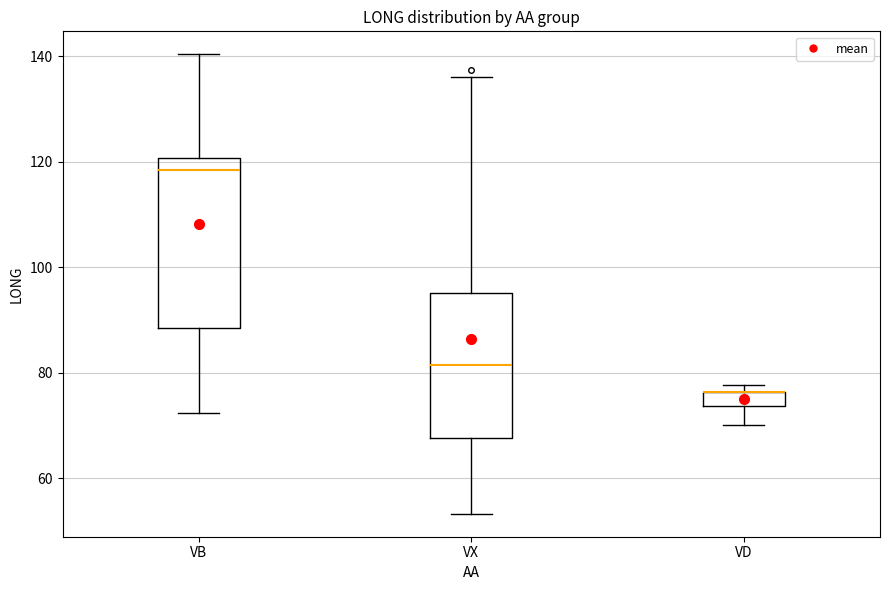

Where does the lower whisker of the box for VB end on the y-axis? The values are not printed on the chart, so give them approximately, as read against the axis.

72